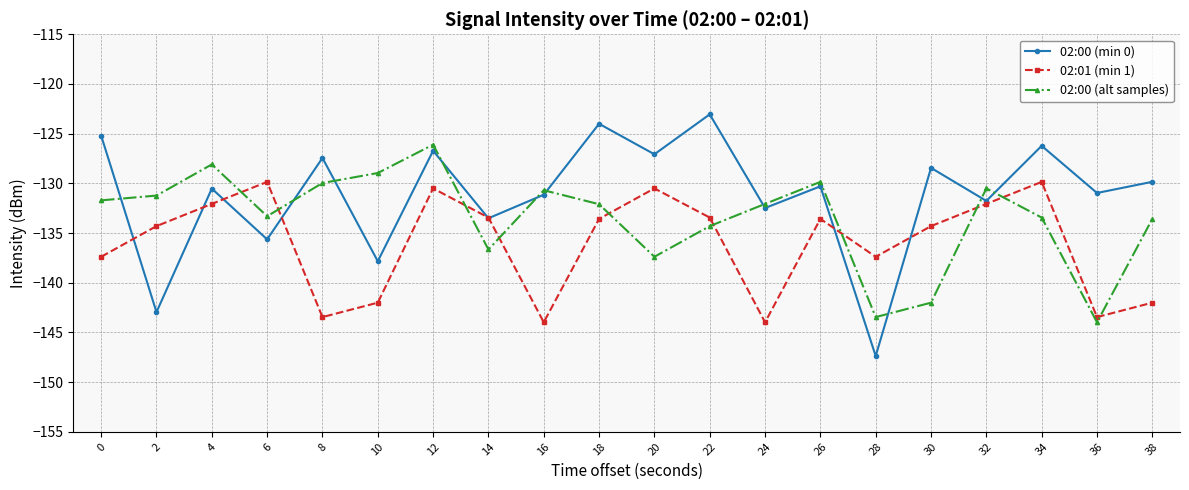

In 02:01 (min 1), how many points are higher than both neighbors (excluding endpoints)?

5